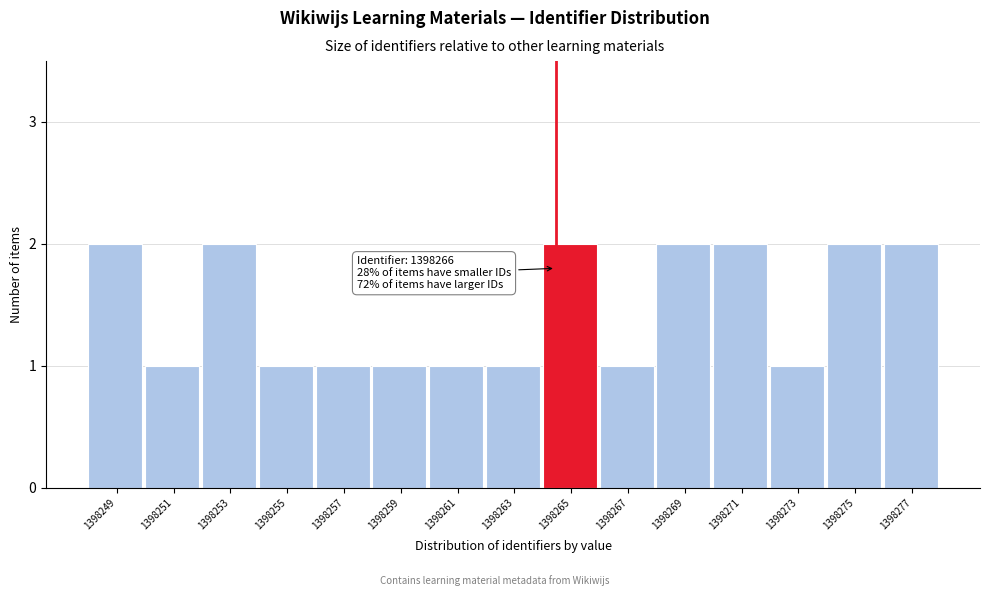

Reading left to right, transcribe all the data shown in this chart.

2	1	2	1	1	1	1	1	2	1	2	2	1	2	2